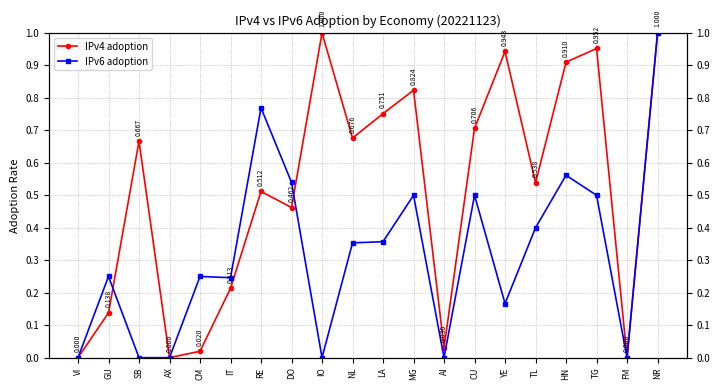

What is the sum of all IPv6 adoption values?

6.4